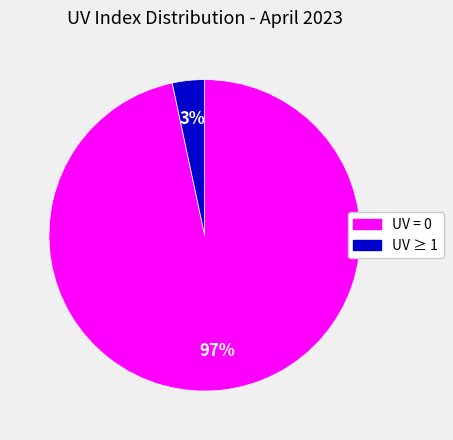

How many segments does this pie chart have?

2